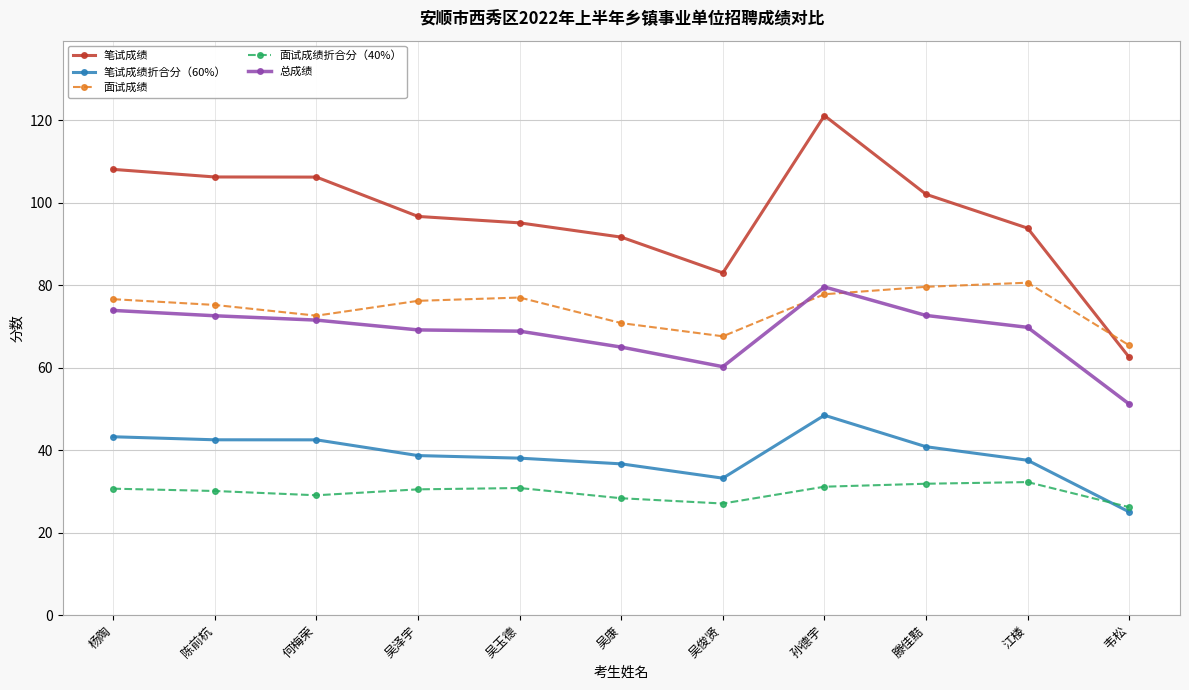

What is the label of the 11th point from the left?

韦松